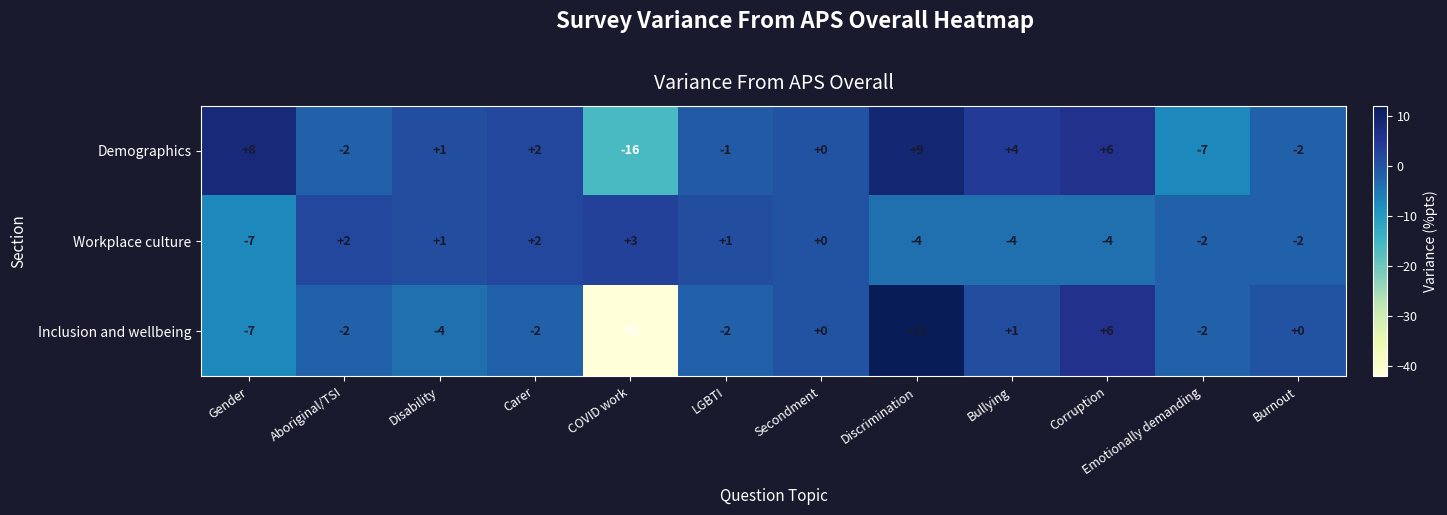

At which category is the sum across all series the highest?

Discrimination